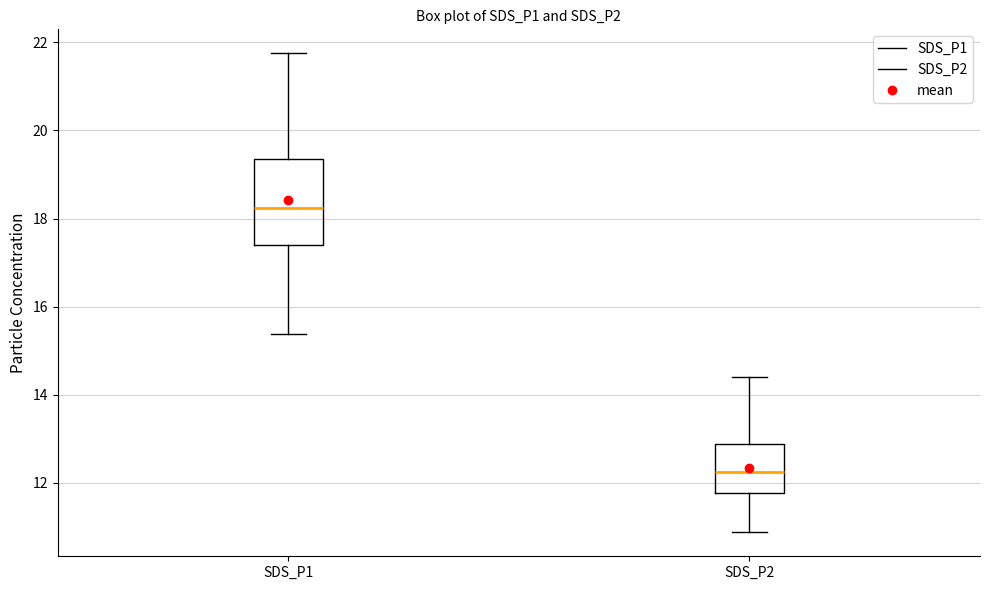

Reading left to right, read every box against the y-axis: the position of its median line, the range the box covers, and the ends of its whiskers. The values are not printed on the chart, so give them approximately, as read against the axis.

SDS_P1: median 18.2, box 17.4 to 19.4, whiskers 15.4 to 21.8
SDS_P2: median 12.2, box 11.8 to 12.8, whiskers 10.8 to 14.4